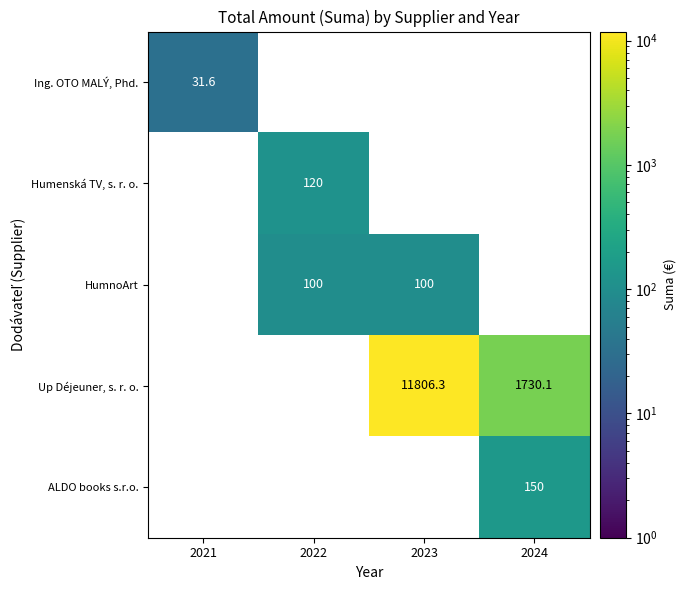

Between 2021 and 2024, which is larger?

2024